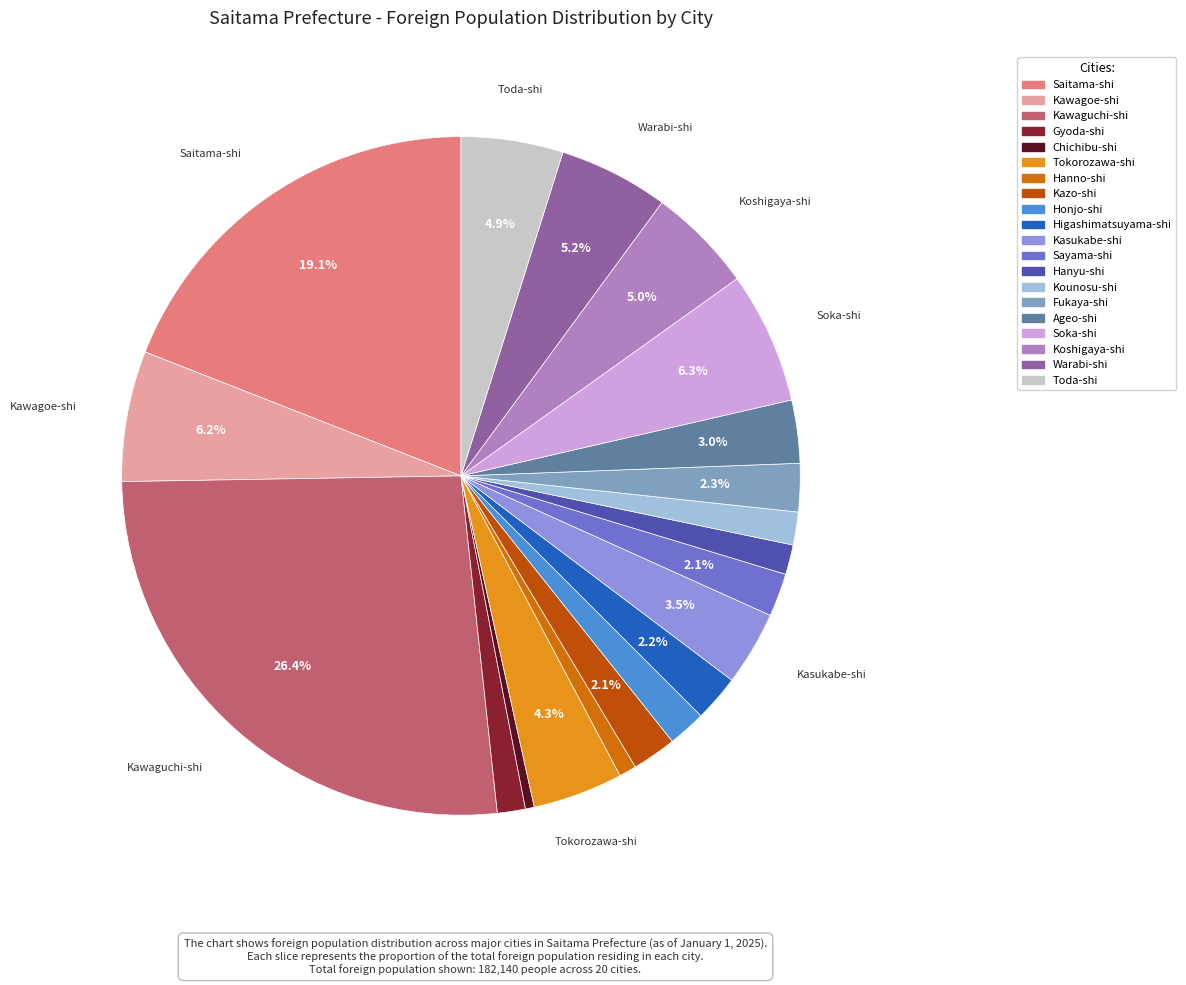

What is the change in value from Chichibu-shi to Soka-shi?

+10667